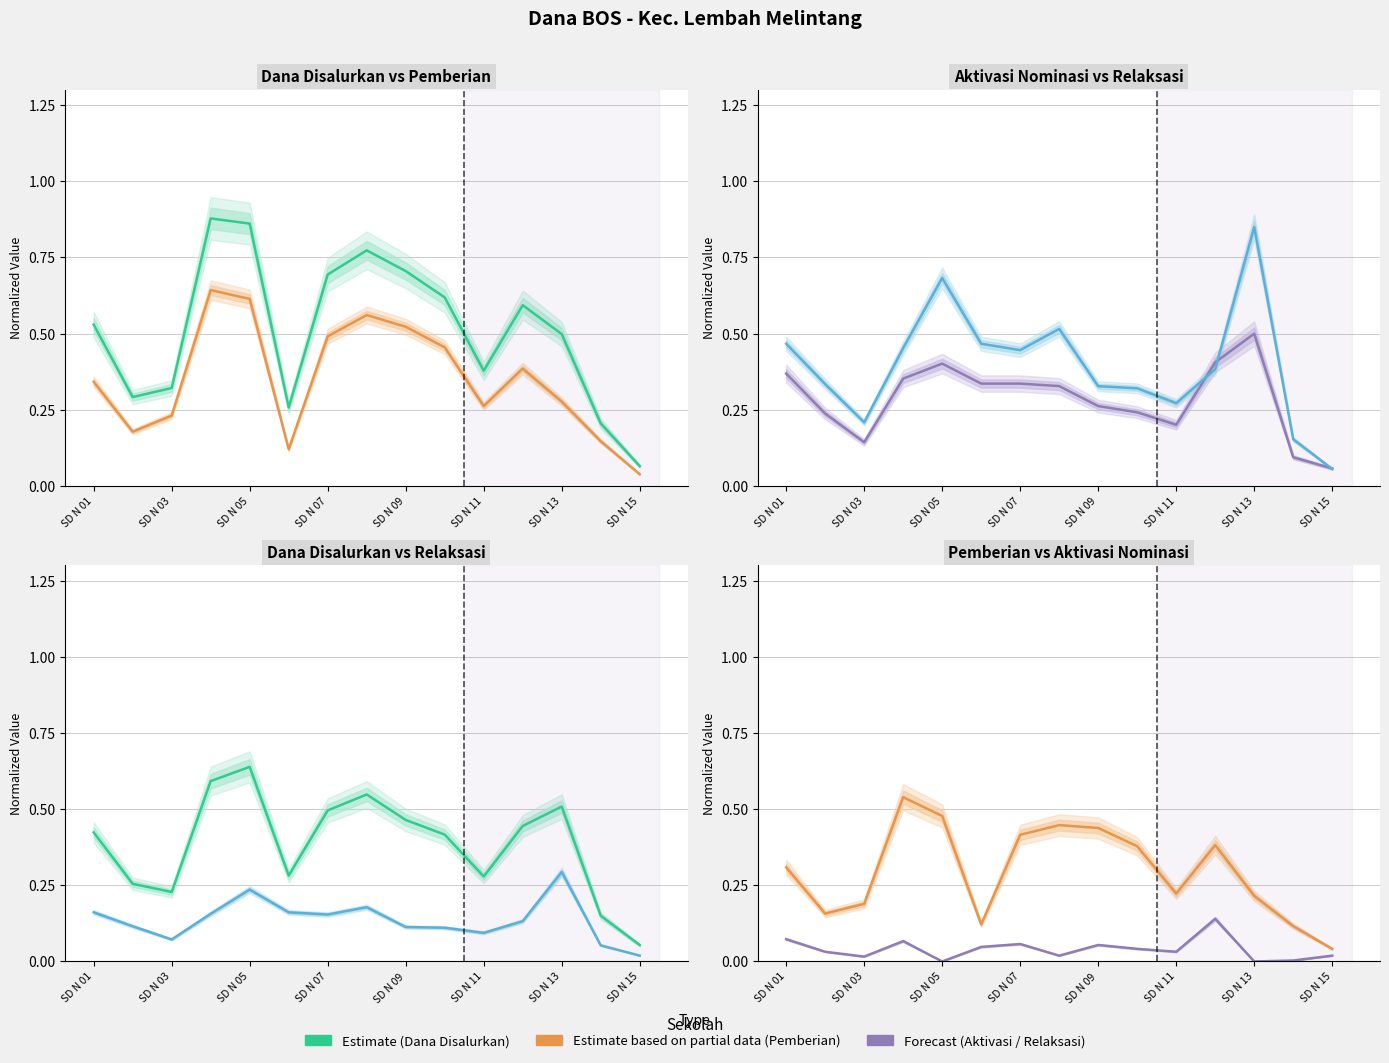

True or false: Dana Disalurkan and Pemberian intersect in this chart.

False